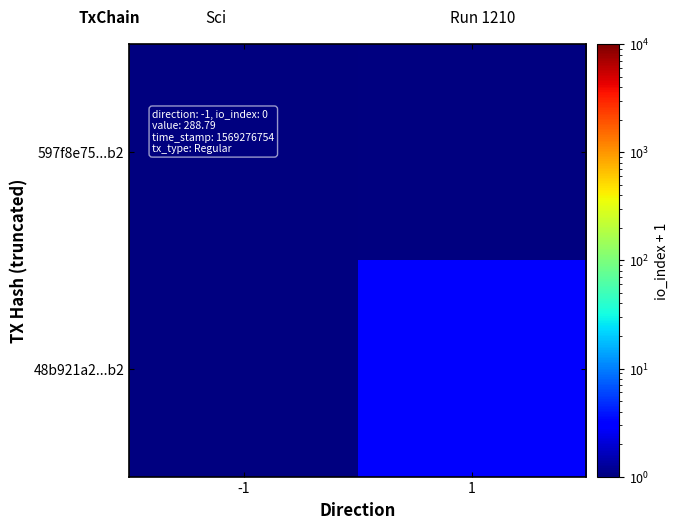

Count the number of data series in this chart.

2